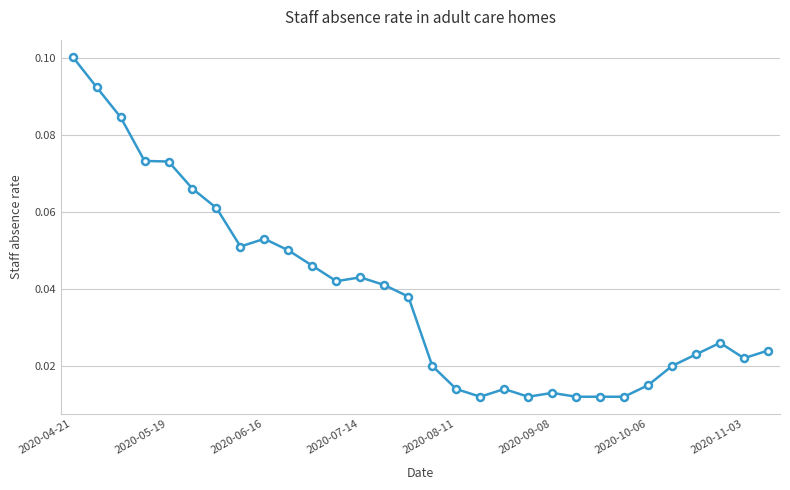

How many values are between 0 and 1?

30